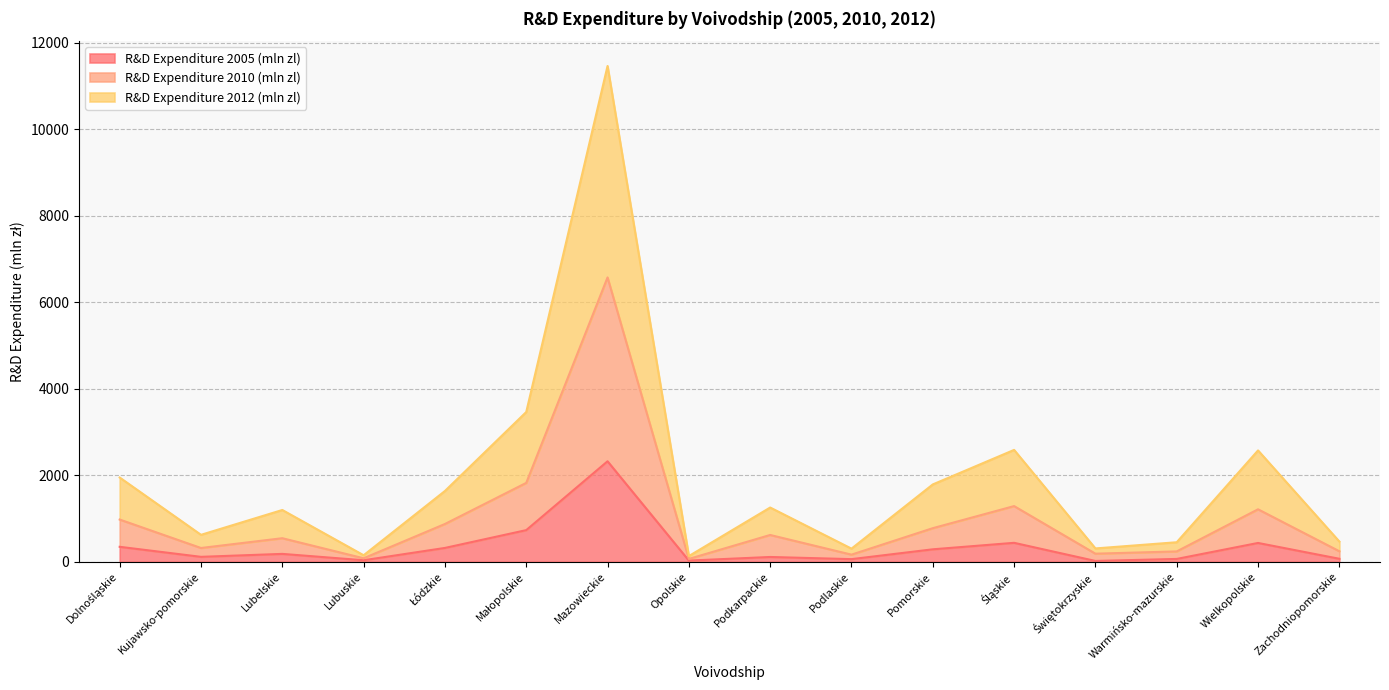

What is the value of the R&D Expenditure 2010 (mln zl) point at the 13th from the left?

187.5